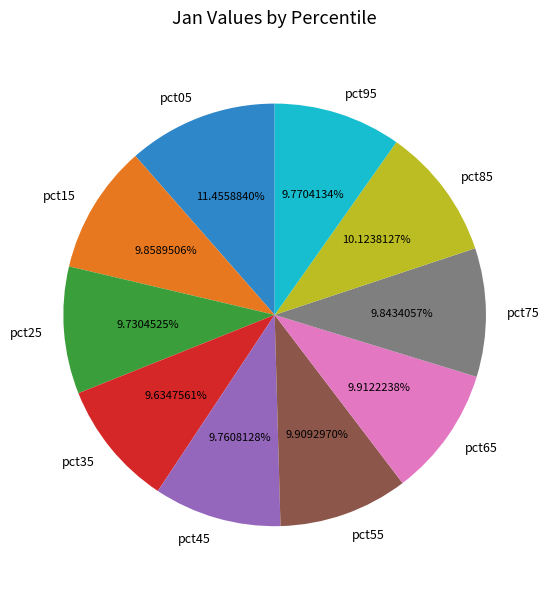

Which category has the biggest portion of the pie?

pct05